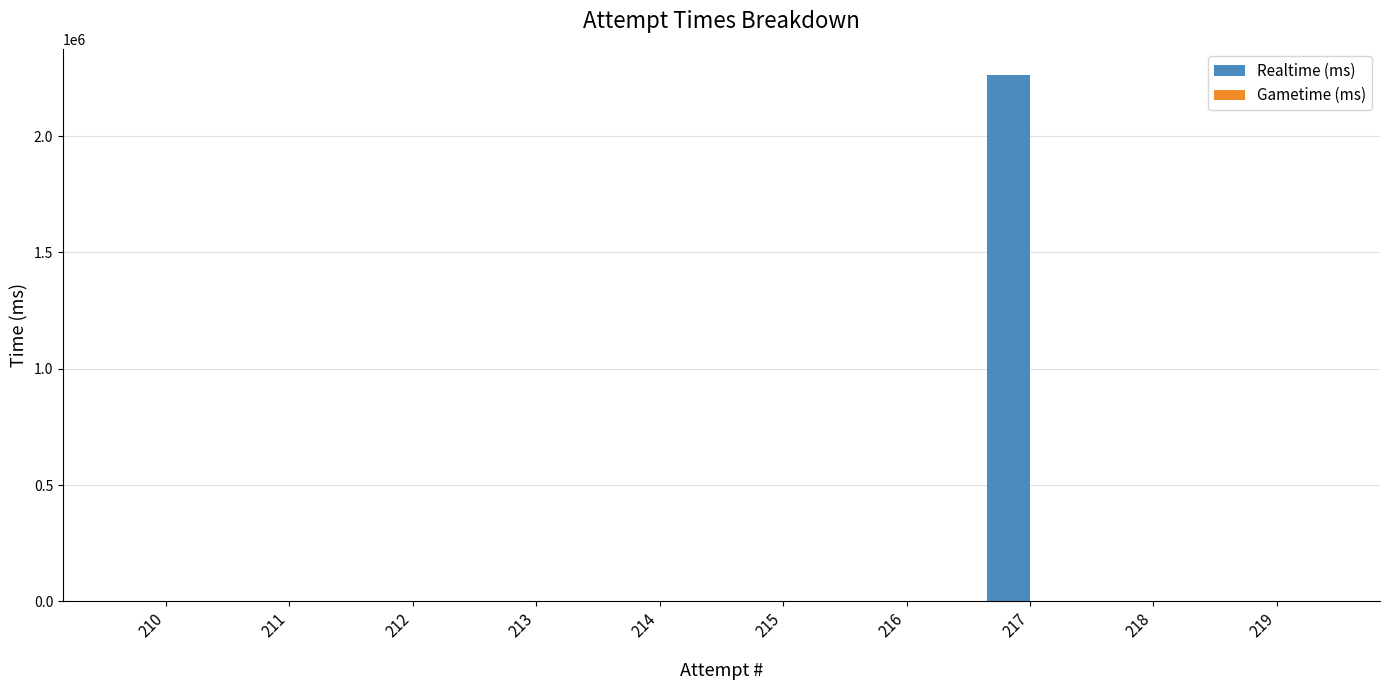

What is the sum of all values?

2261797